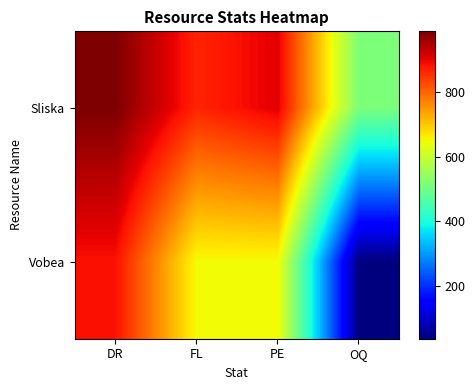

Reading left to right, what are all the values shown in this chart?

Sliska: DR=988	FL=865	PE=905	OQ=513
Vobea: DR=884	FL=648	PE=647	OQ=36